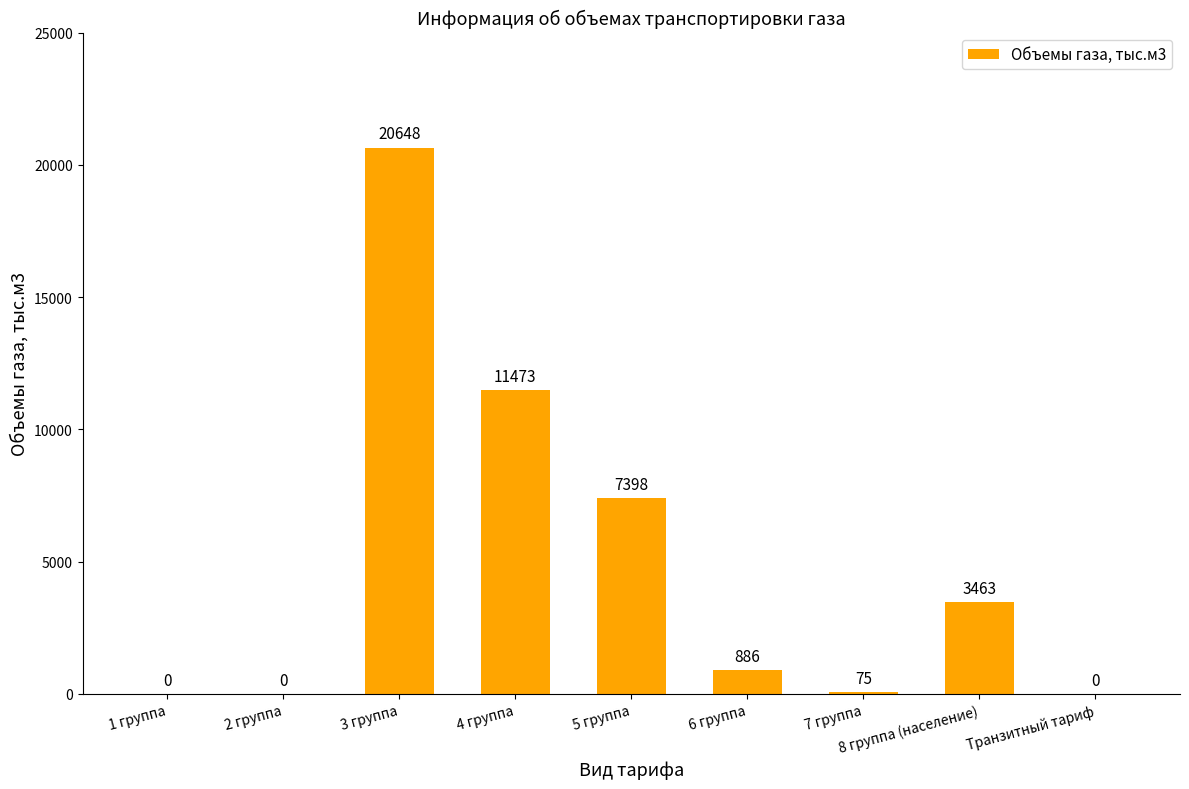

What is the maximum value shown in the chart?

20648